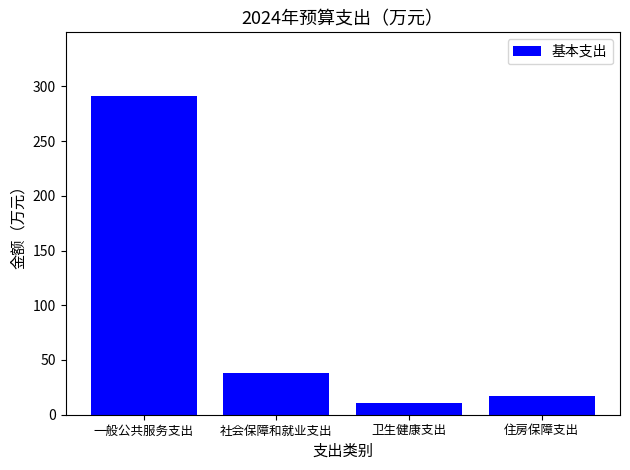

What is the difference between the values at 住房保障支出 and 一般公共服务支出?

274.4